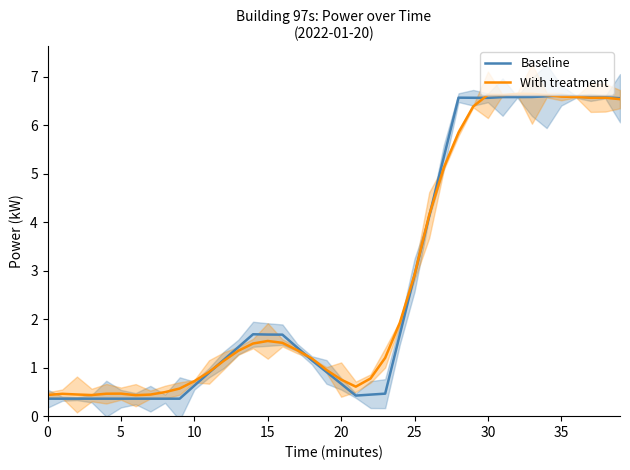

True or false: Baseline has more than 0 interior local peaks.

True